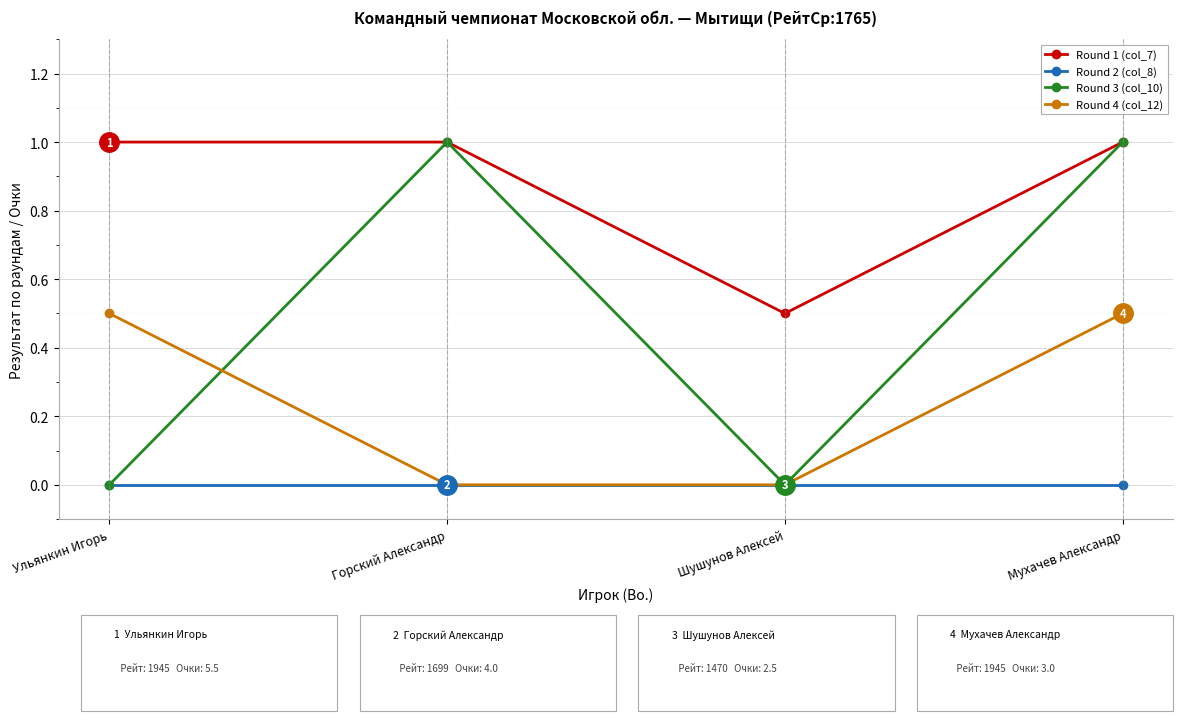

Is this an area chart (filled region under the line)?

No